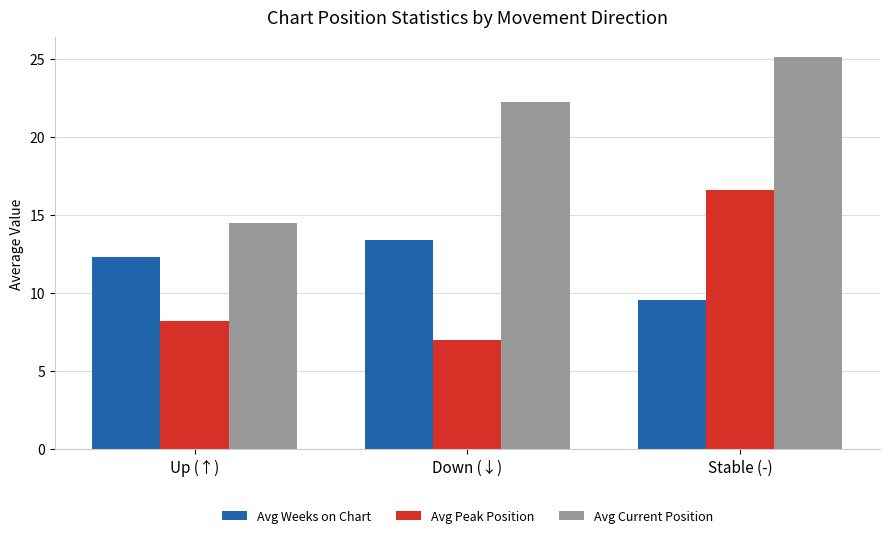

What is the difference between the highest and lowest values at Up (↑)?

6.3